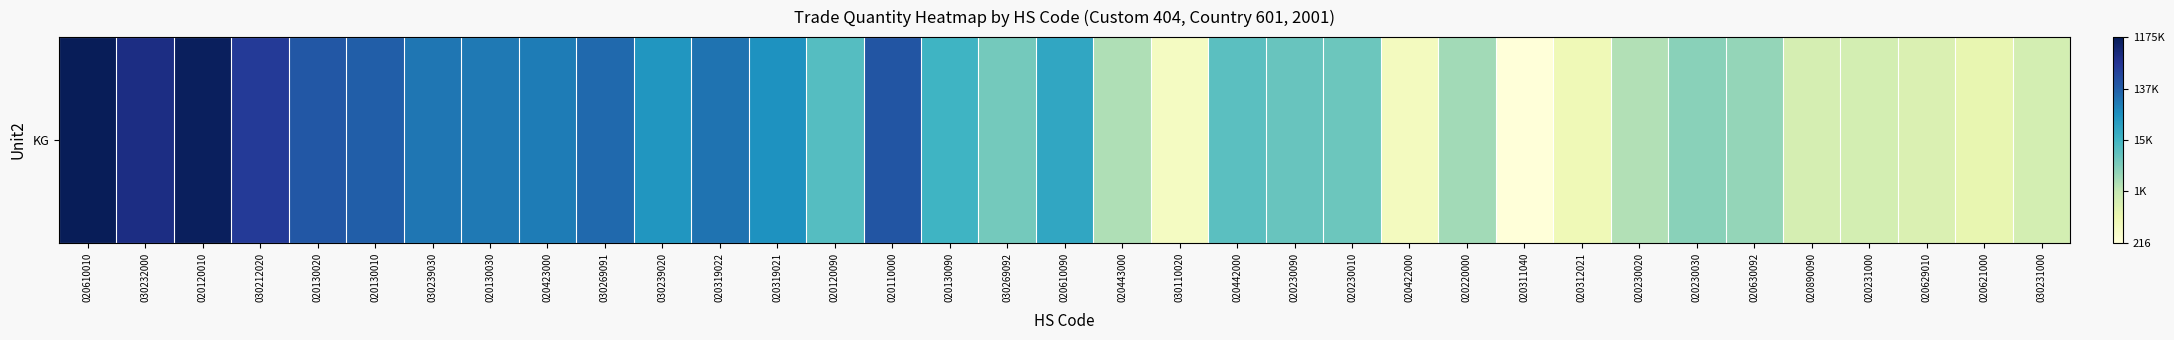

What is the difference between the values at 020130020 and 030212020?

0.7